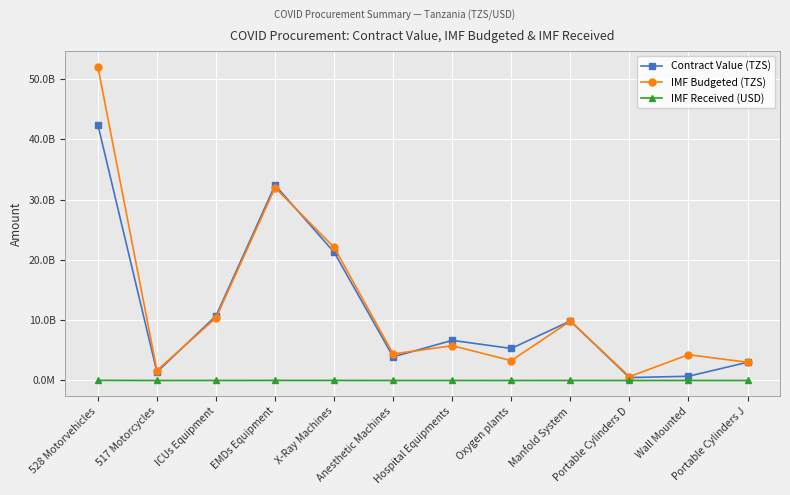

True or false: Contract Value (TZS) and IMF Received (USD) cross at least once.

False